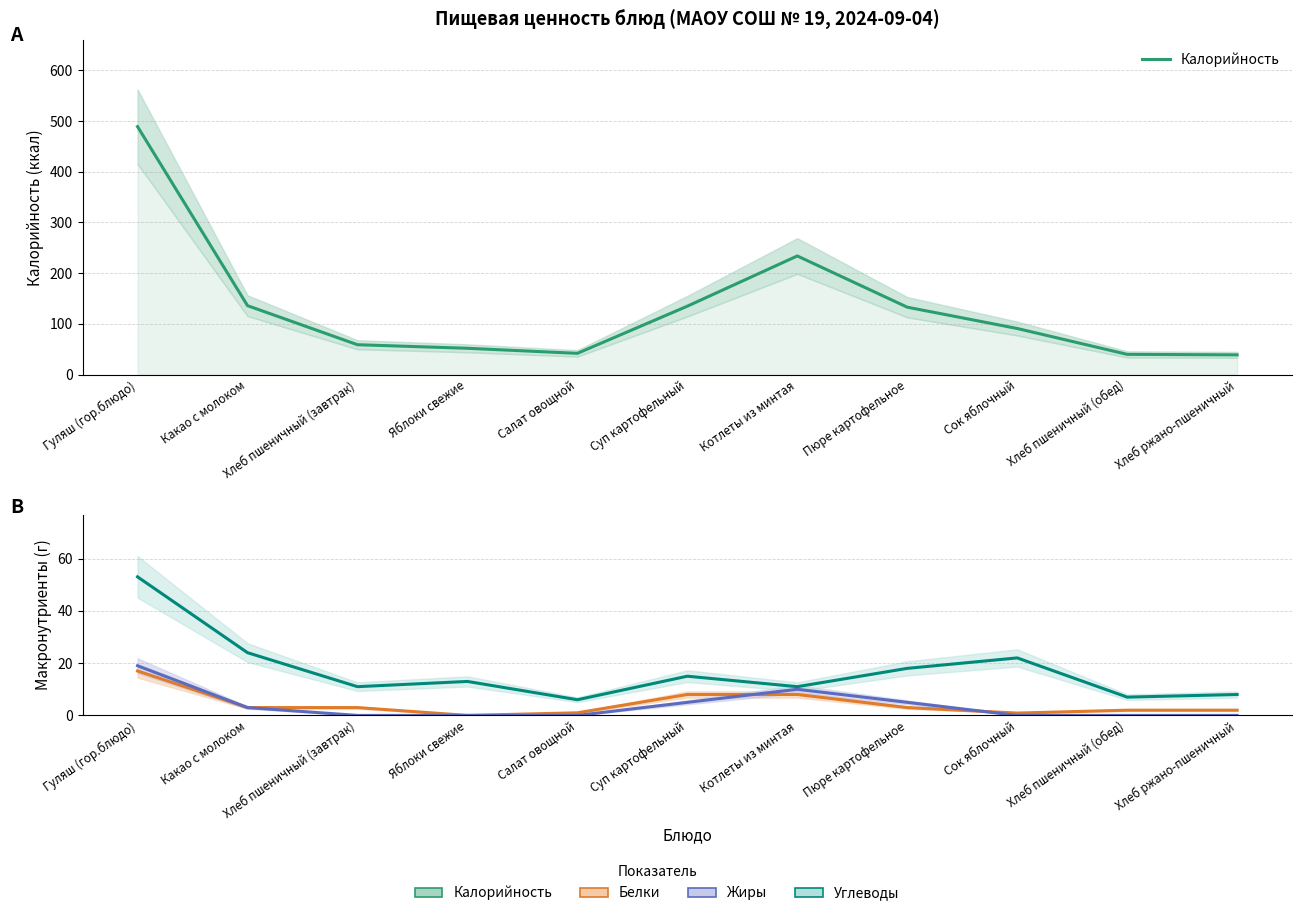

What is the total value across all series at Котлеты из минтая?

263.0